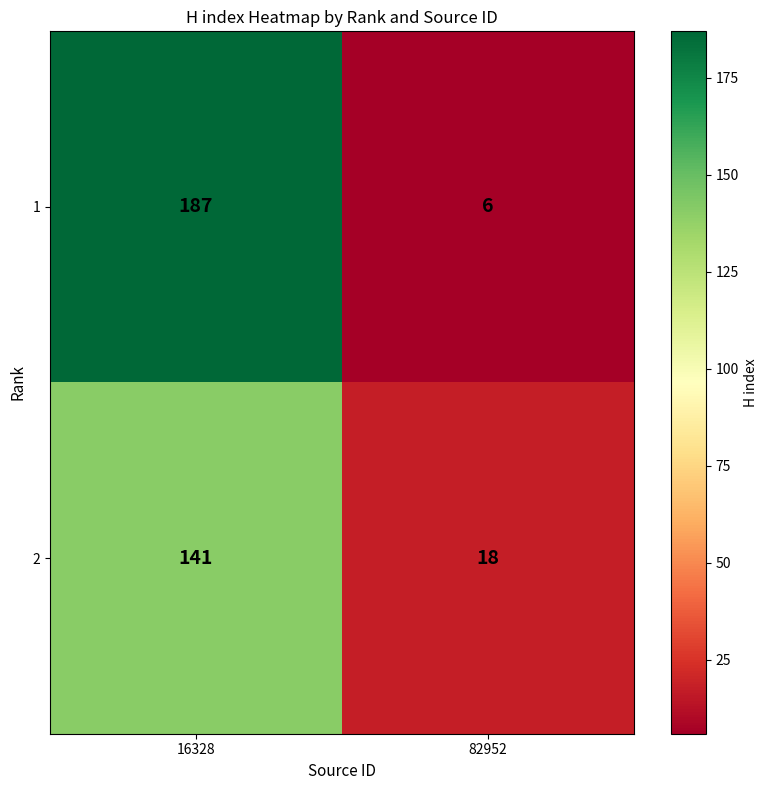

What is the spread (max minus min) of values at 16328?

46